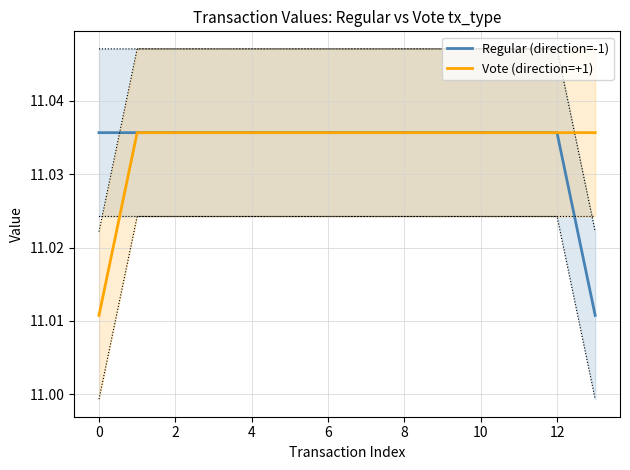

Reading right to left, transcribe all the data shown in this chart.

Regular (direction=-1): 11.0	11.0	11.0	11.0	11.0	11.0	11.0	11.0	11.0	11.0	11.0	11.0	11.0	11.0
Vote (direction=+1): 11.0	11.0	11.0	11.0	11.0	11.0	11.0	11.0	11.0	11.0	11.0	11.0	11.0	11.0